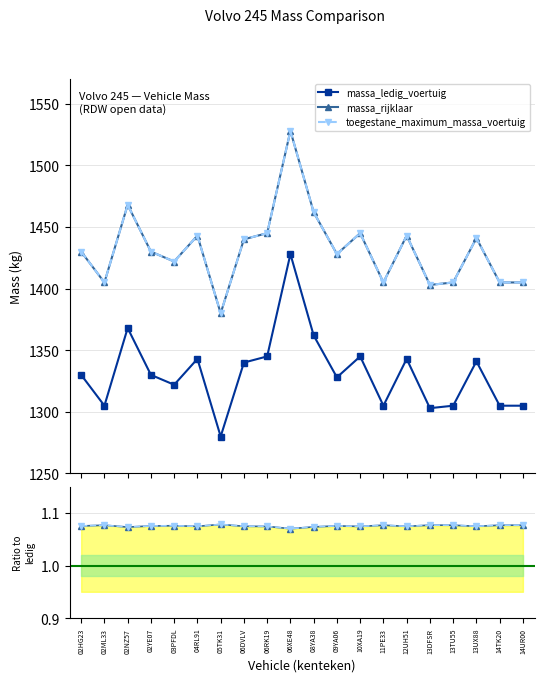

Which category has the lowest value in the toegestane_maximum_massa_voertuig series?

06XE48